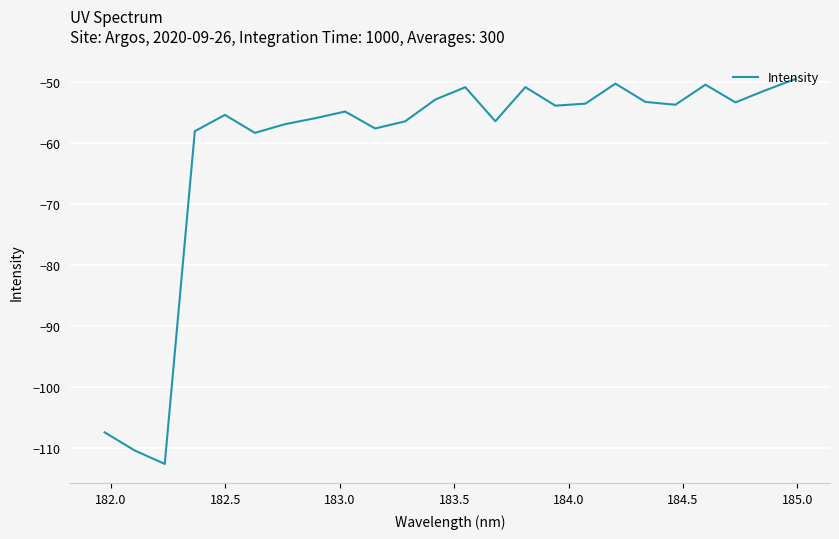

How many interior local peaks (higher than both neighbors) does the data have?

6